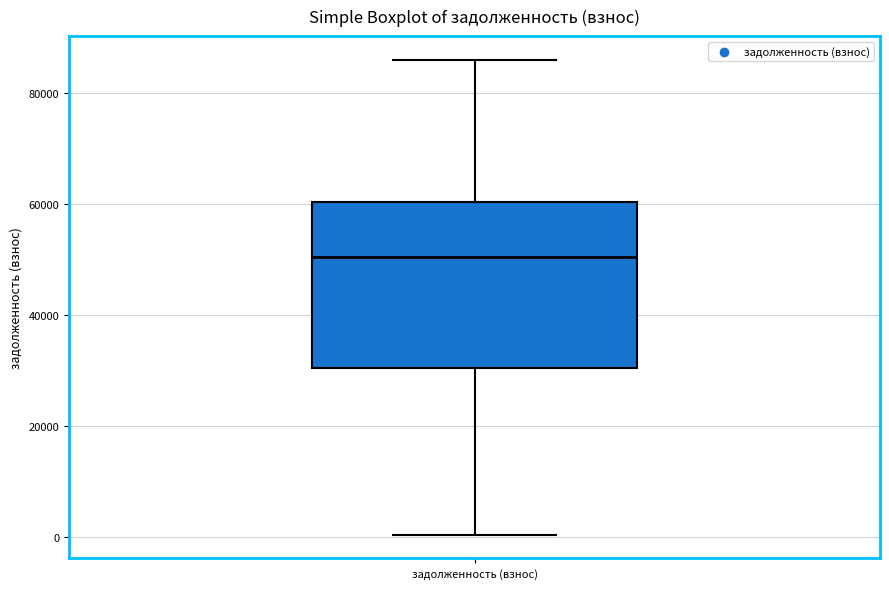

Where is the upper edge of the box for задолженность (взнос) on the y-axis? The values are not printed on the chart, so give them approximately, as read against the axis.

60000